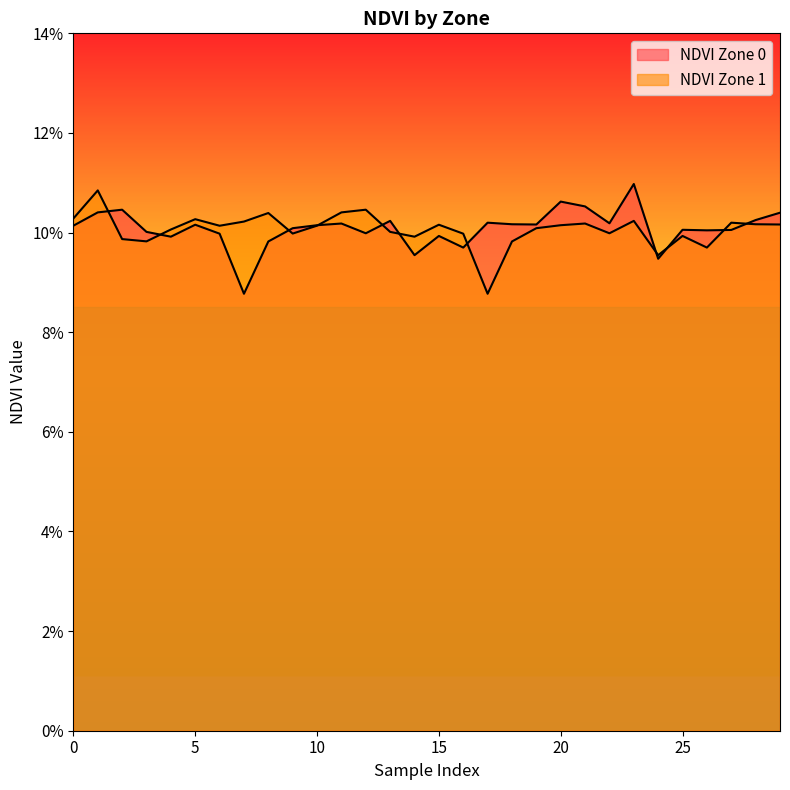

Which series changed the most between 0 and 17?

NDVI Zone 1